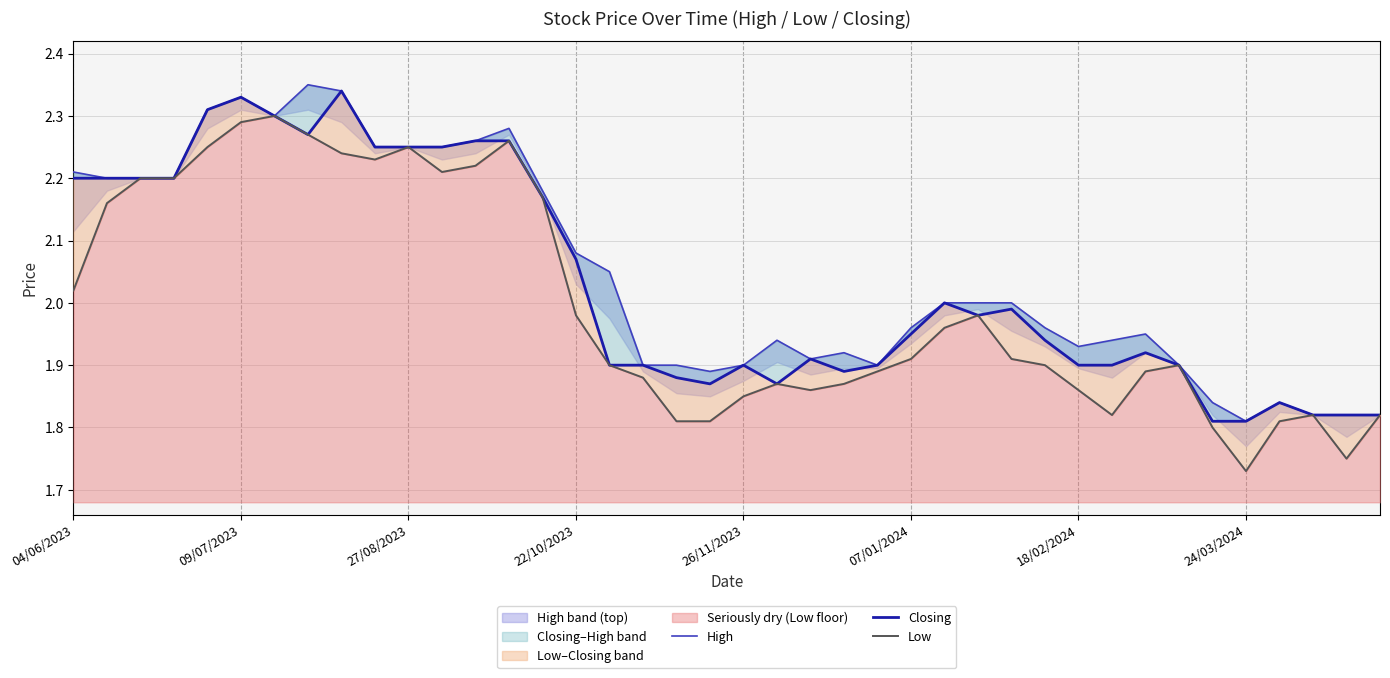

Reading left to right, what are all the values shown in this chart?

High: 2.2	2.2	2.2	2.2	2.3	2.3	2.3	2.4	2.3	2.2	2.2	2.2	2.3	2.3	2.2	2.1	2.0	1.9	1.9	1.9	1.9	1.9	1.9	1.9	1.9	2.0	2.0	2.0	2.0	2.0	1.9	1.9	1.9	1.9	1.8	1.8	1.8	1.8	1.8	1.8
Closing: 2.2	2.2	2.2	2.2	2.3	2.3	2.3	2.3	2.3	2.2	2.2	2.2	2.3	2.3	2.2	2.1	1.9	1.9	1.9	1.9	1.9	1.9	1.9	1.9	1.9	1.9	2.0	2.0	2.0	1.9	1.9	1.9	1.9	1.9	1.8	1.8	1.8	1.8	1.8	1.8
Low: 2.0	2.2	2.2	2.2	2.2	2.3	2.3	2.3	2.2	2.2	2.2	2.2	2.2	2.3	2.2	2.0	1.9	1.9	1.8	1.8	1.9	1.9	1.9	1.9	1.9	1.9	2.0	2.0	1.9	1.9	1.9	1.8	1.9	1.9	1.8	1.7	1.8	1.8	1.8	1.8